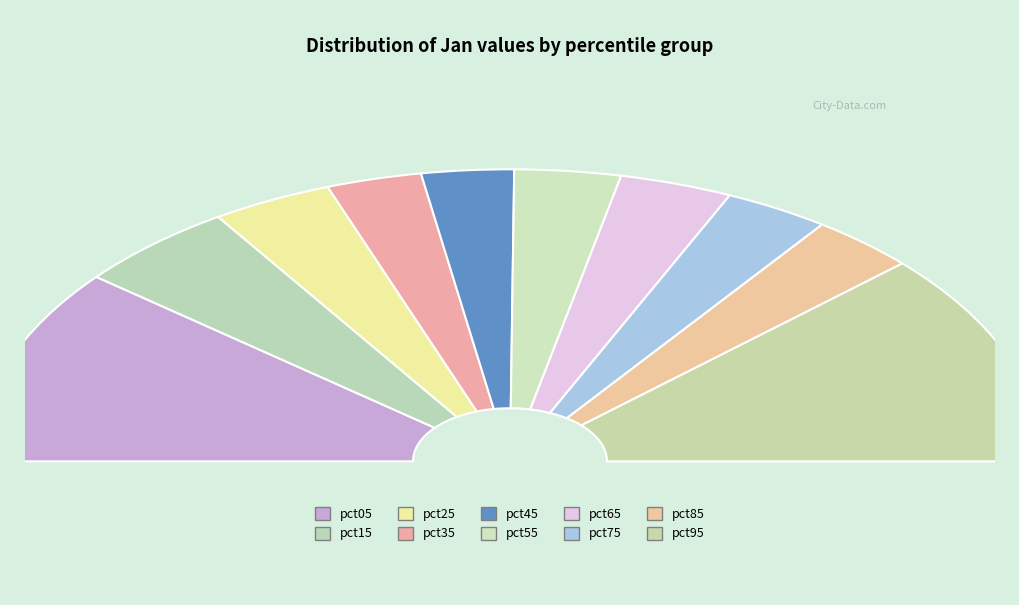

Which has a higher value, pct95 or pct65?

pct95